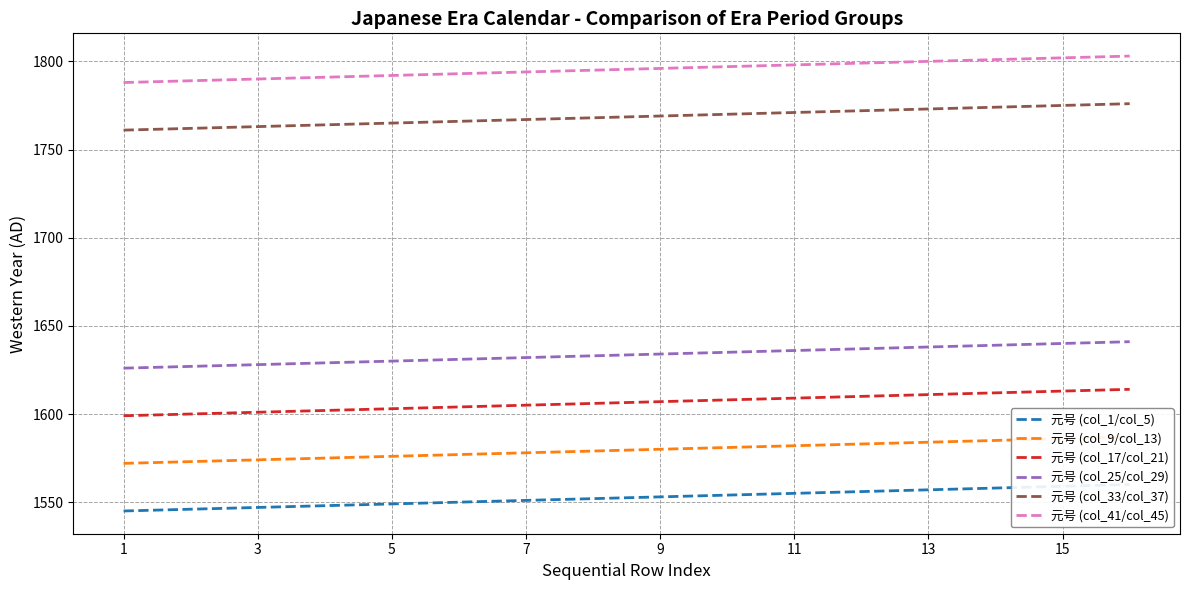

What is the average value of the 元号 (col_41/col_45) series?

1796